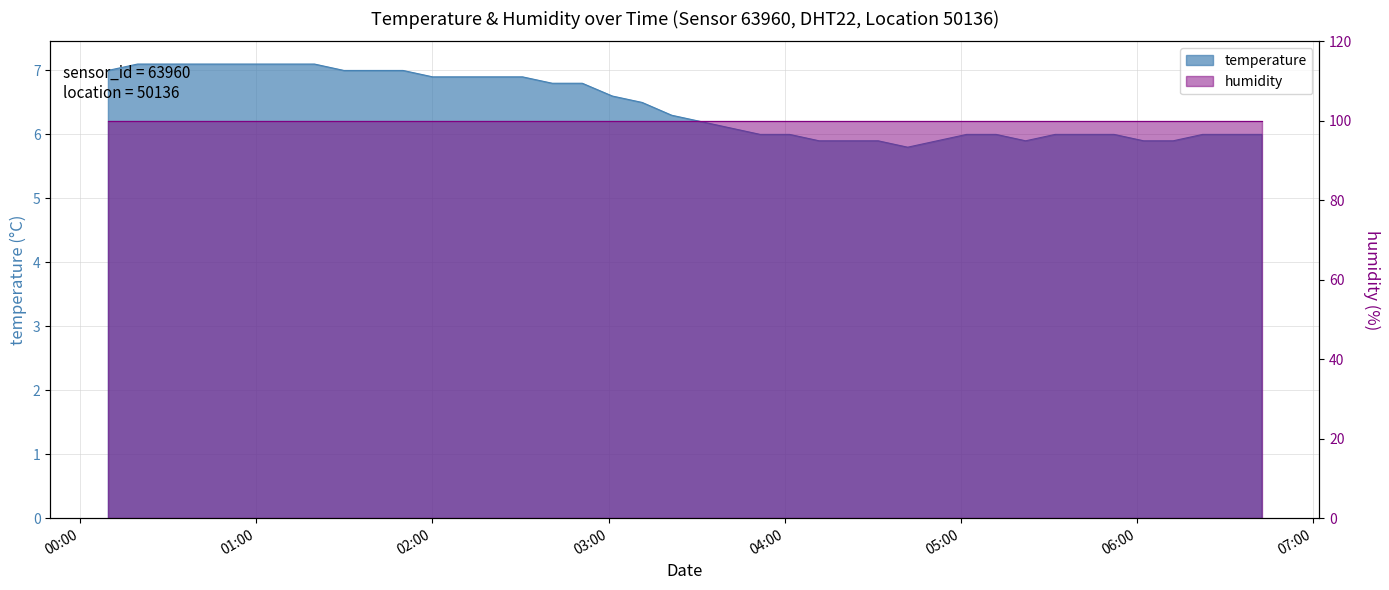

Between 2023-01-09T05:01:57 and 2023-01-09T02:51:03, which is larger?

2023-01-09T02:51:03